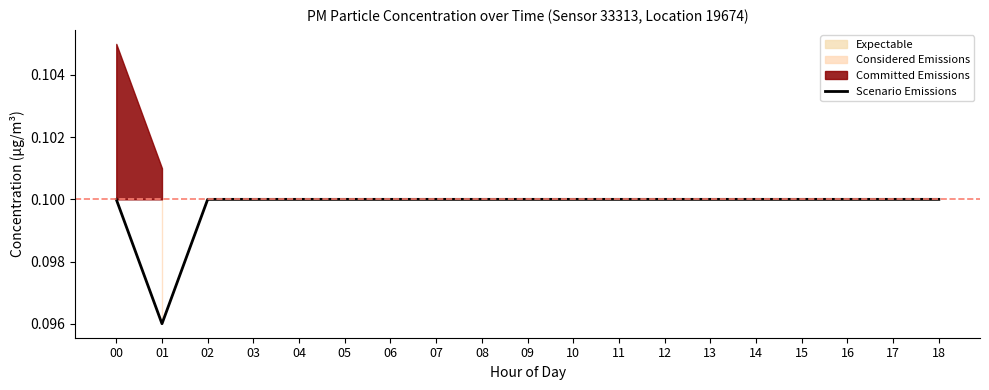

What is the sum of the values at 16 and 00?

0.2